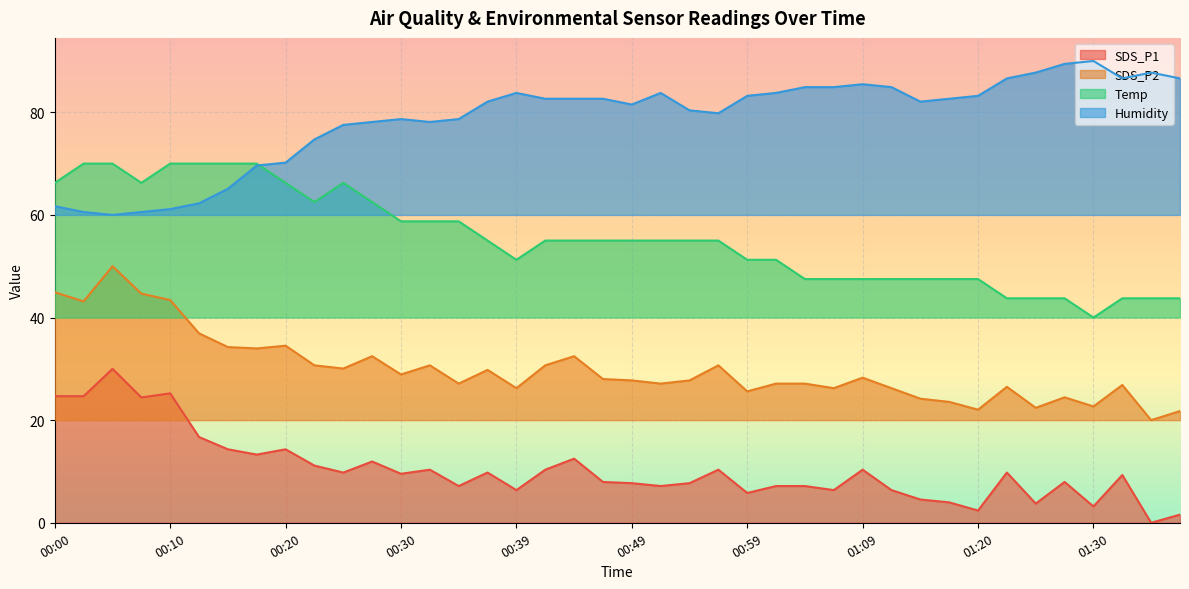

At which category does the chart reach its peak across all series?

01:30